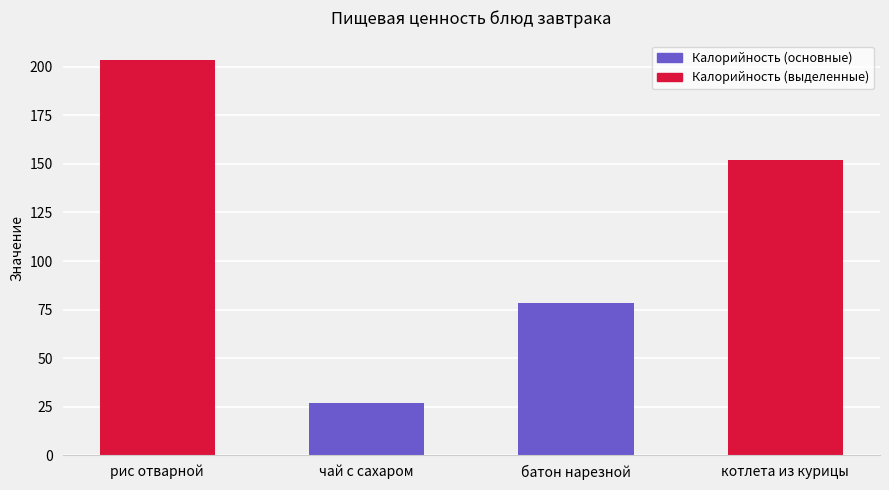

How many series are shown in this chart?

1